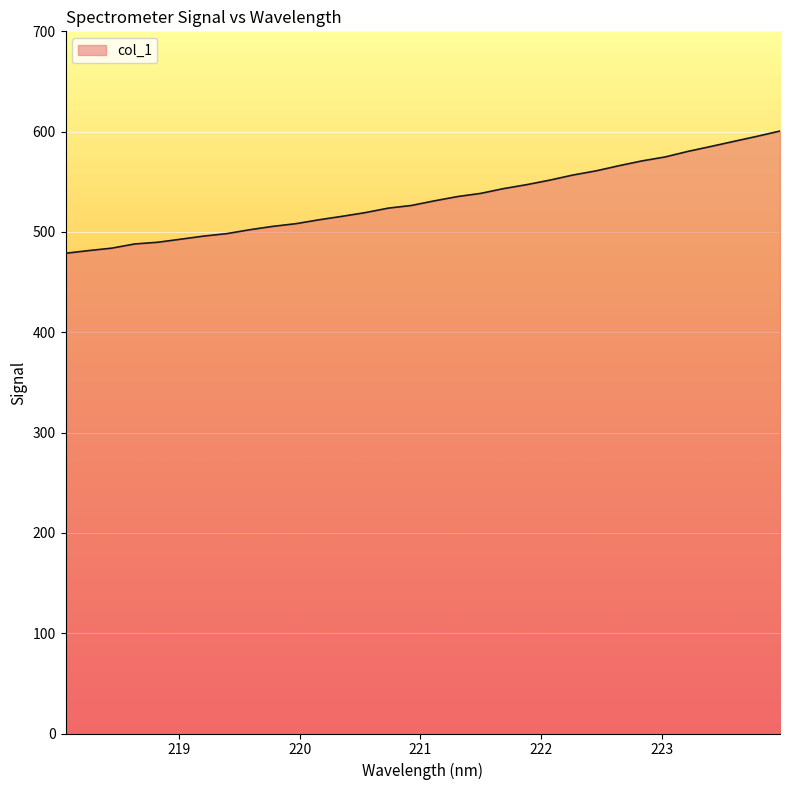

Does the chart display data point markers on the line(s)?

No